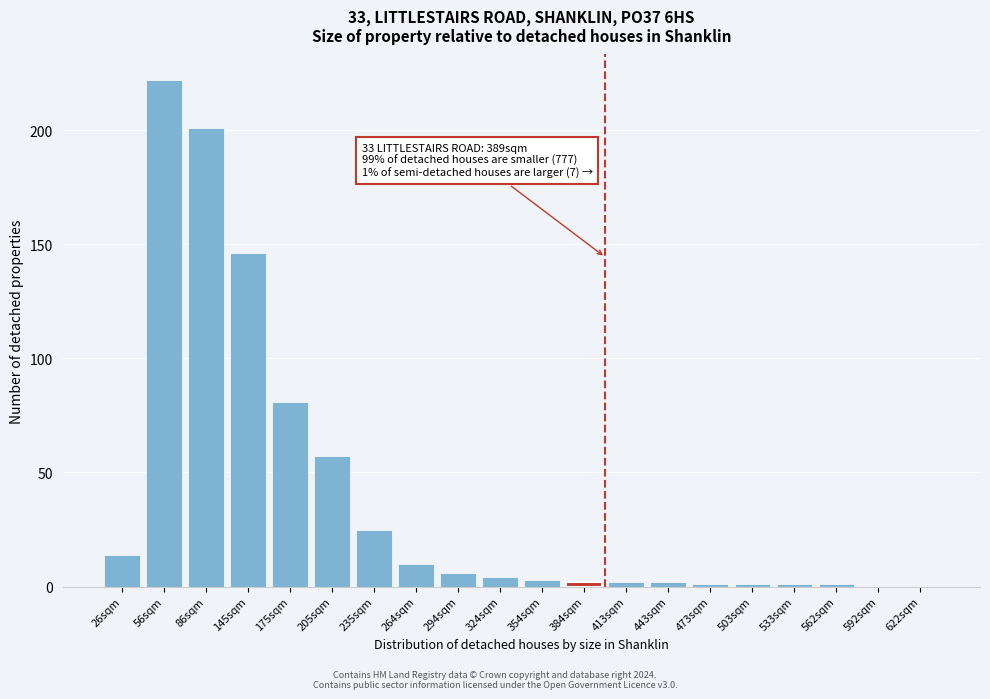

Reading right to left, list all the values displayed in this chart.

622sqm=0	592sqm=0	562sqm=1	533sqm=1	503sqm=1	473sqm=1	443sqm=2	413sqm=2	384sqm=2	354sqm=3	324sqm=4	294sqm=6	264sqm=10	235sqm=25	205sqm=57	175sqm=81	145sqm=146	86sqm=201	56sqm=222	26sqm=14